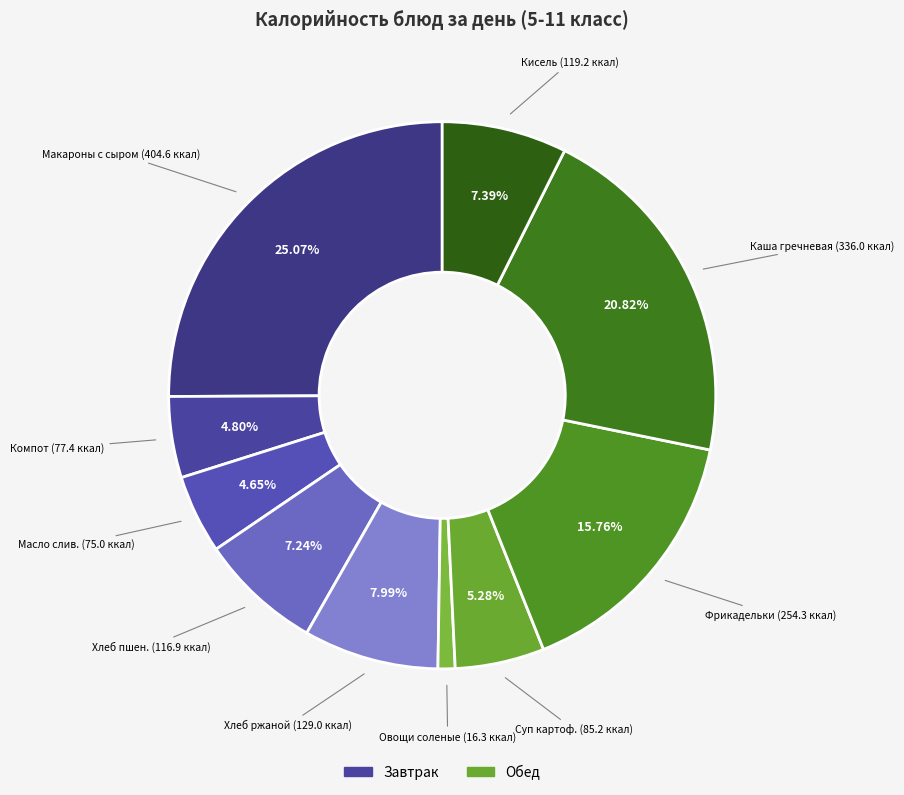

How many slices are in this pie chart?

10